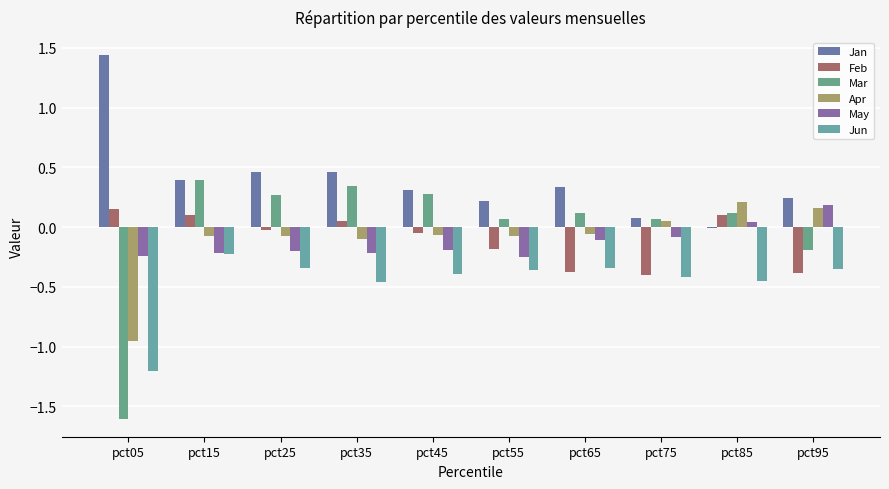

Which series has the widest spread of values?

Mar